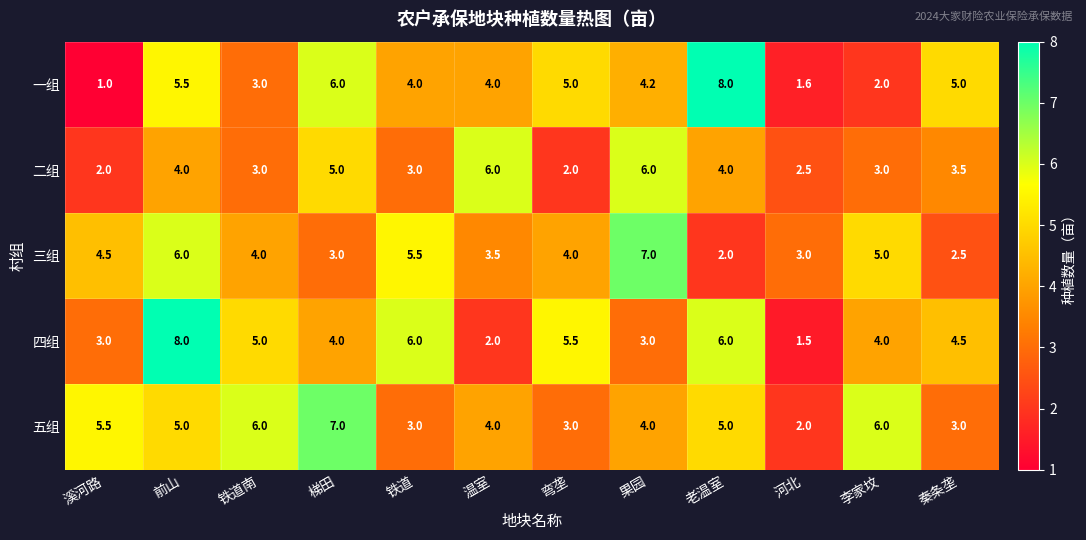

Which series has the widest spread of values?

一组